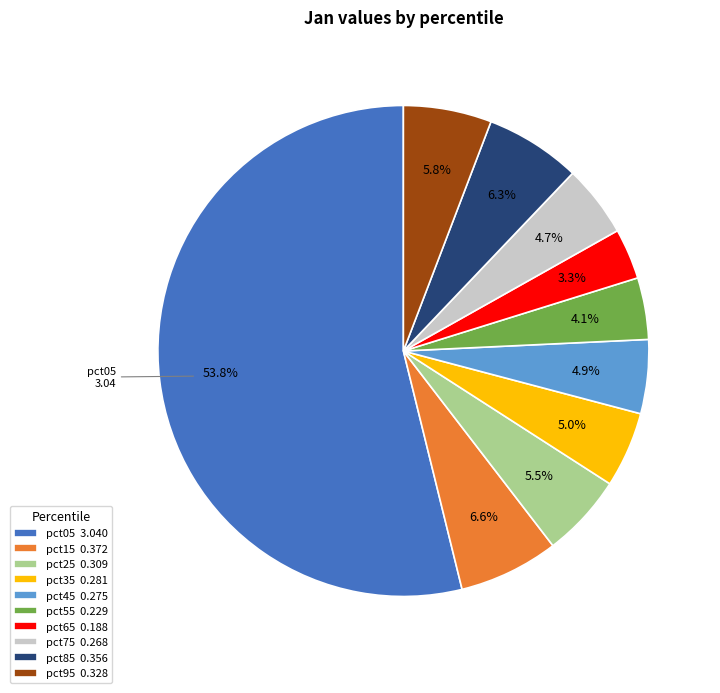

To the nearest percent, what percentage of the pie is pct95?

6%